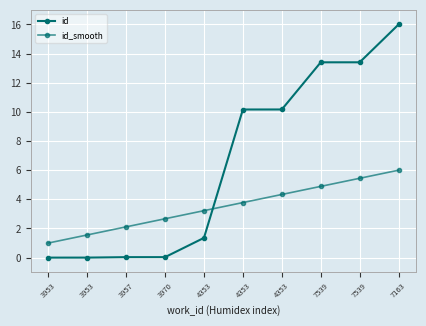

Is this an area chart (filled region under the line)?

No